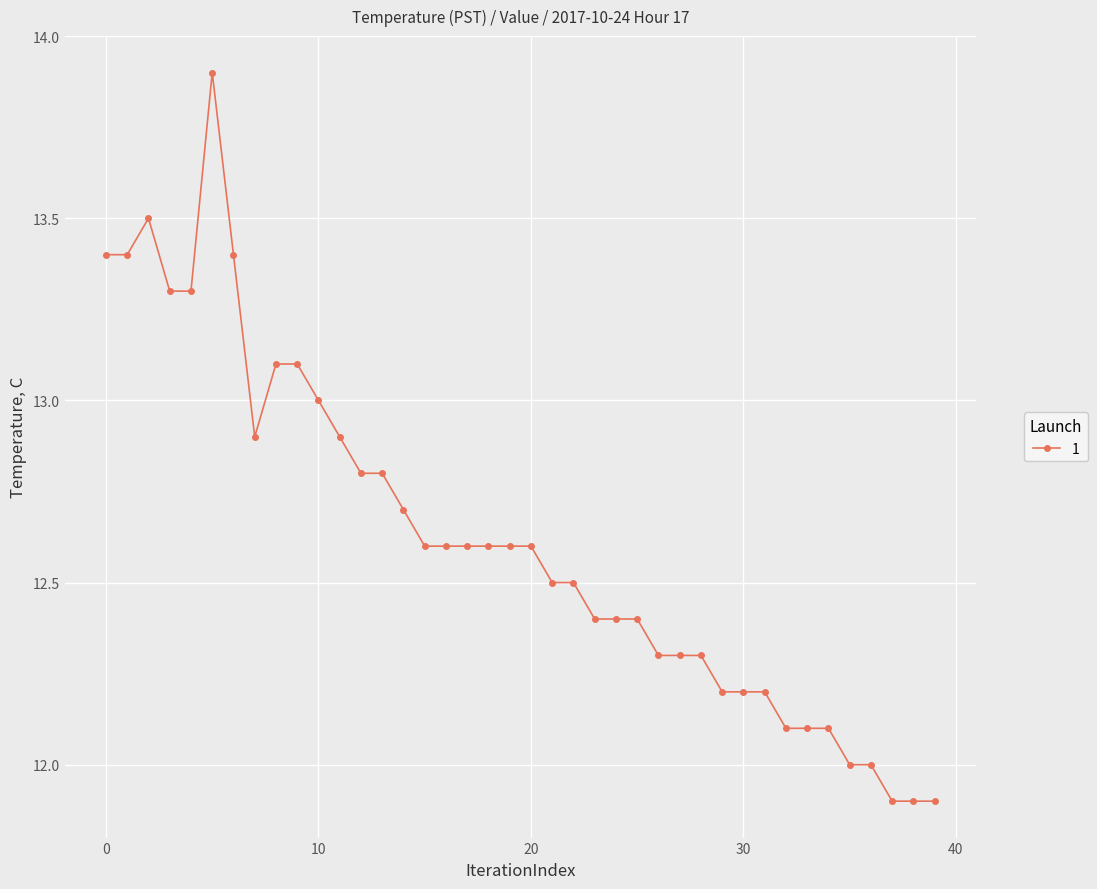

What is the average value?

12.6